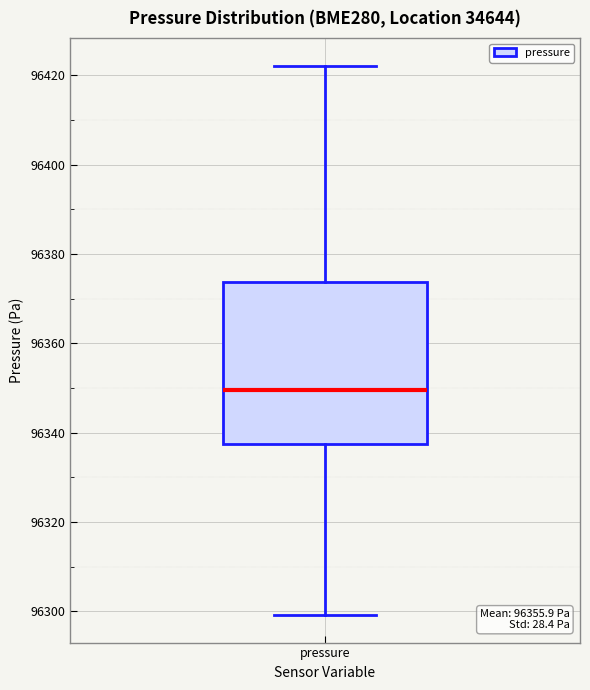

Read this box plot against the y-axis: the position of the median line, the range covered by the box, and the ends of both whiskers. The values are not printed on the chart, so give them approximately, as read against the axis.

median 96350, box 96338 to 96374, whiskers 96300 to 96422